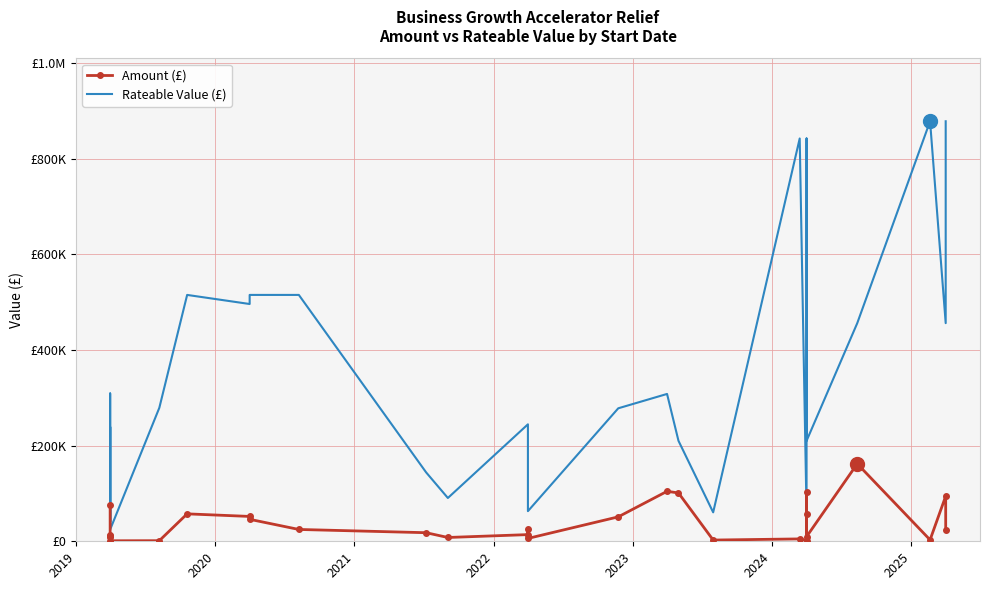

Does the chart have visible grid lines?

Yes